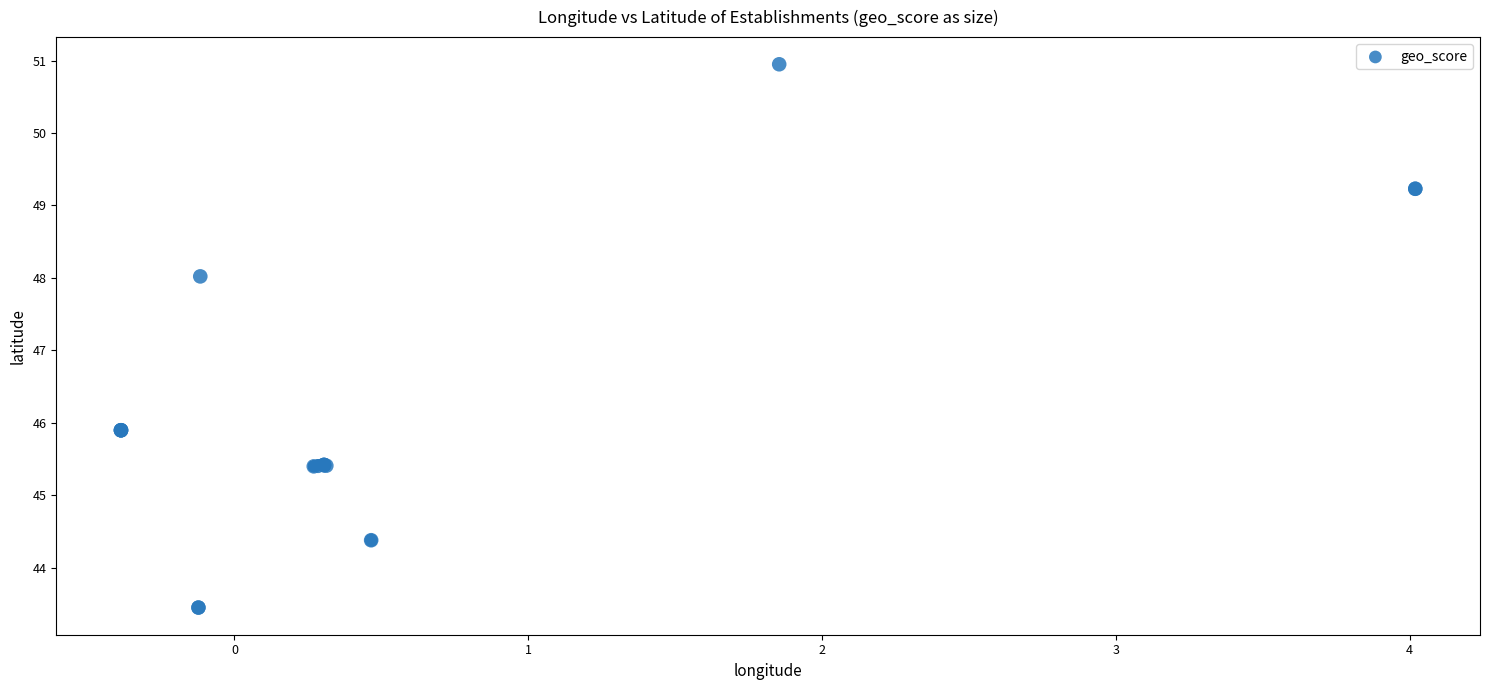

What Y value in the scatter plot is closest to 47?

48.0